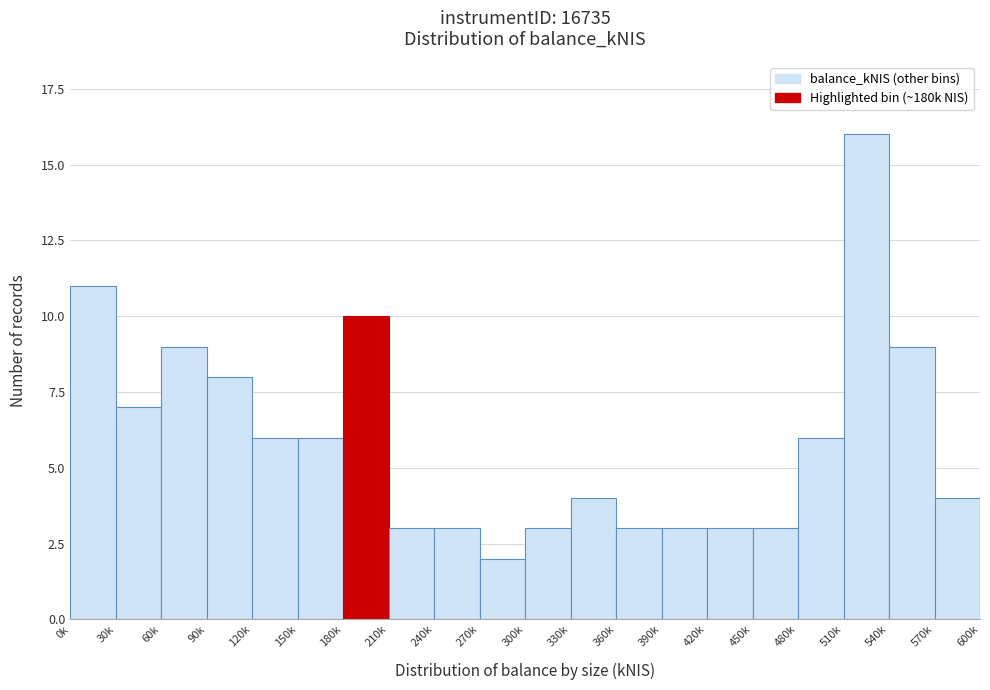

Reading left to right, what are all the values shown in this chart?

11	7	9	8	6	6	10	3	3	2	3	4	3	3	3	3	6	16	9	4